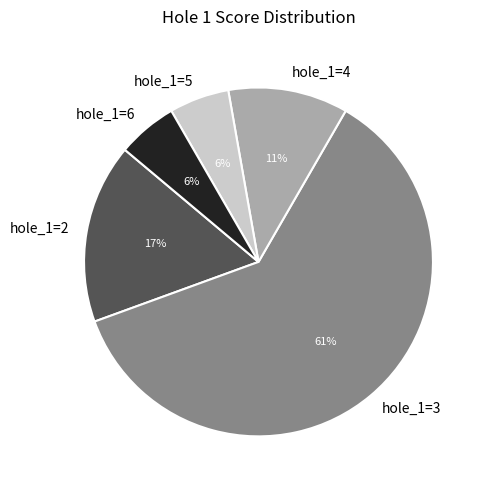

Is the sum of hole_1=2 and hole_1=3 greater than half?

Yes